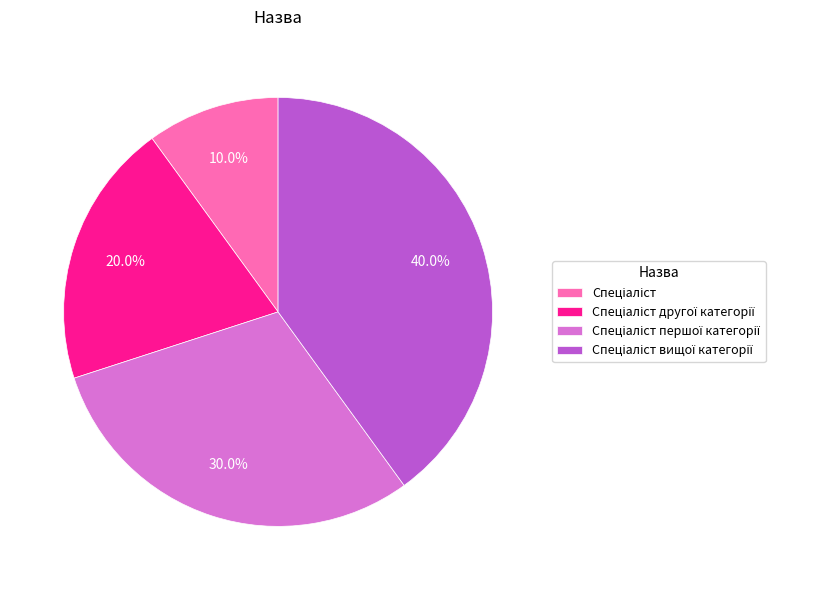

Does any single category account for the majority?

No